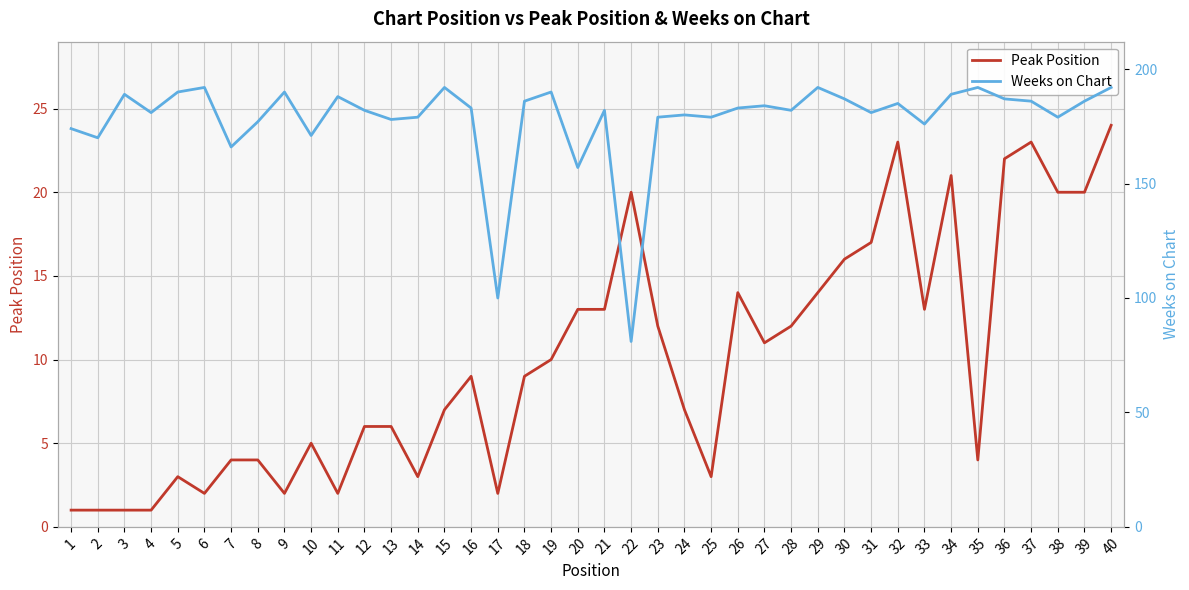

Reading right to left, what are all the values shown in this chart?

Peak Position: 40=24	39=20	38=20	37=23	36=22	35=4	34=21	33=13	32=23	31=17	30=16	29=14	28=12	27=11	26=14	25=3	24=7	23=12	22=20	21=13	20=13	19=10	18=9	17=2	16=9	15=7	14=3	13=6	12=6	11=2	10=5	9=2	8=4	7=4	6=2	5=3	4=1	3=1	2=1	1=1
Weeks on Chart: 40=192	39=186	38=179	37=186	36=187	35=192	34=189	33=176	32=185	31=181	30=187	29=192	28=182	27=184	26=183	25=179	24=180	23=179	22=81	21=182	20=157	19=190	18=186	17=100	16=183	15=192	14=179	13=178	12=182	11=188	10=171	9=190	8=177	7=166	6=192	5=190	4=181	3=189	2=170	1=174